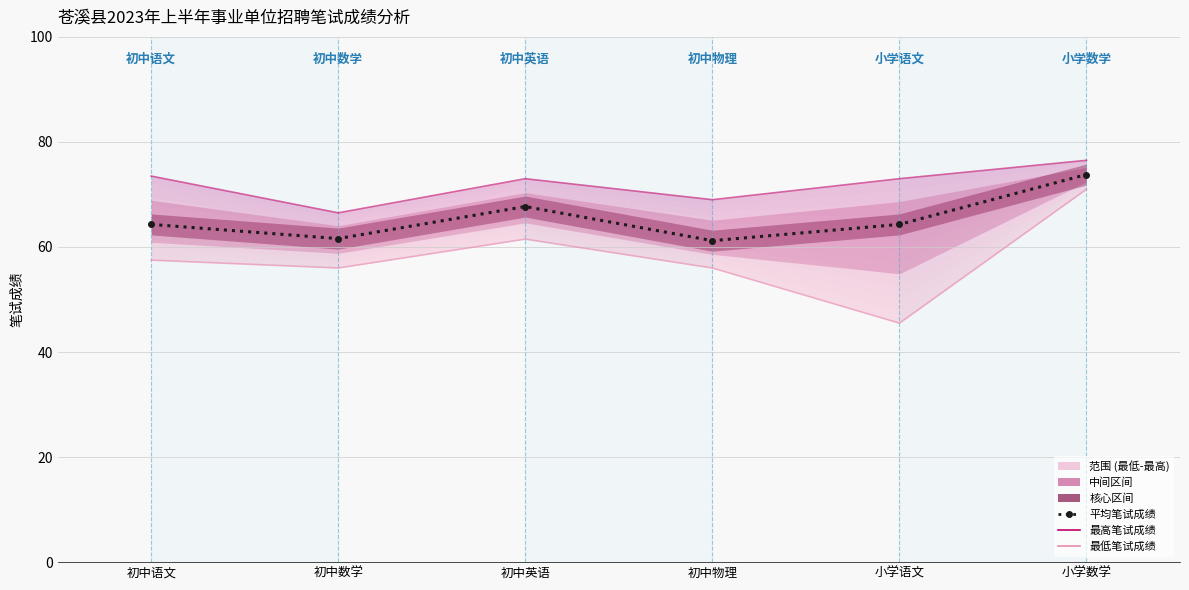

Rank the series at 初中数学 from highest to lowest value.

最高笔试成绩, 平均笔试成绩, 最低笔试成绩